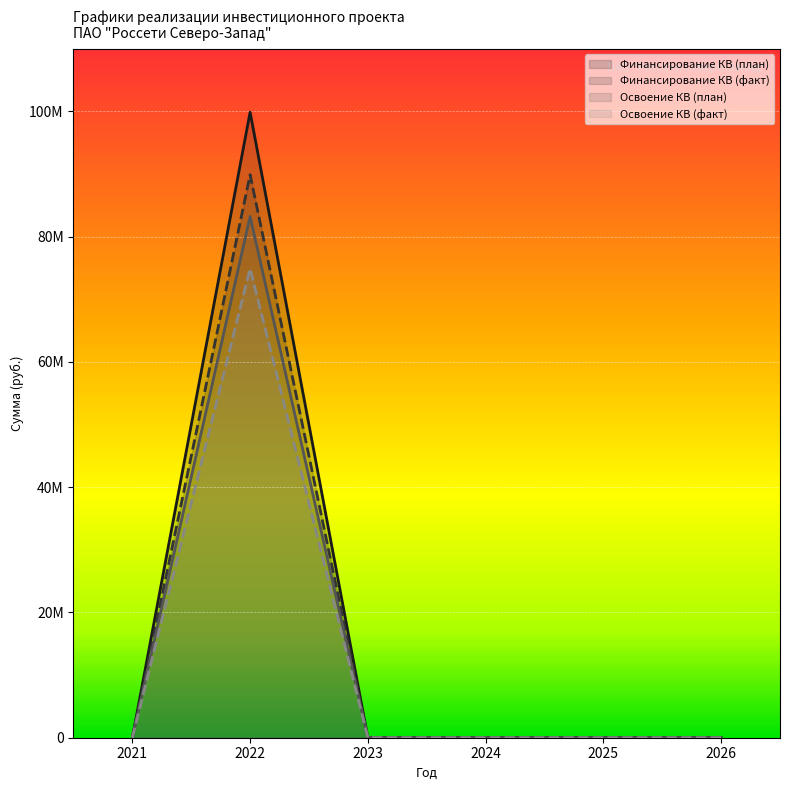

True or false: Освоение КВ (план) and Освоение КВ (факт) intersect in this chart.

False